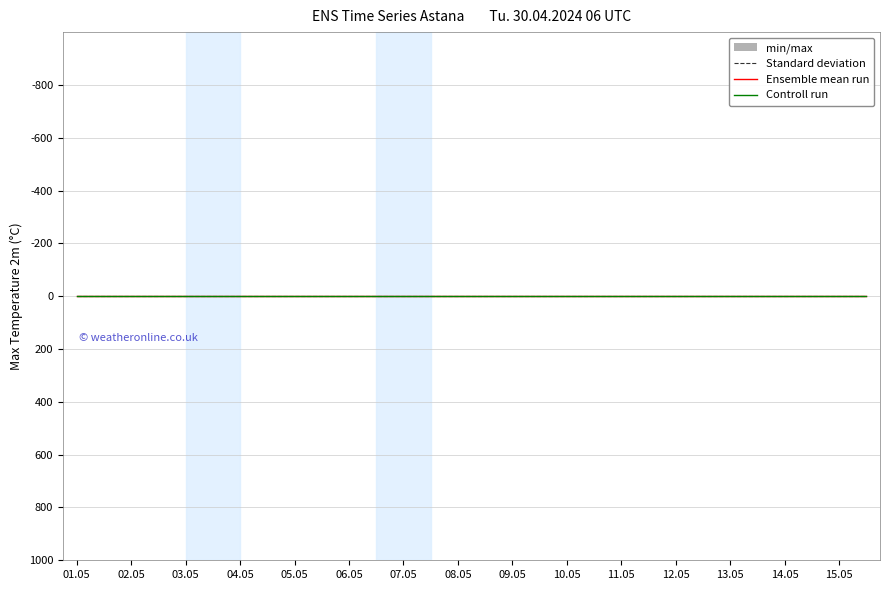

True or false: Standard deviation and Ensemble mean run cross at least once.

False